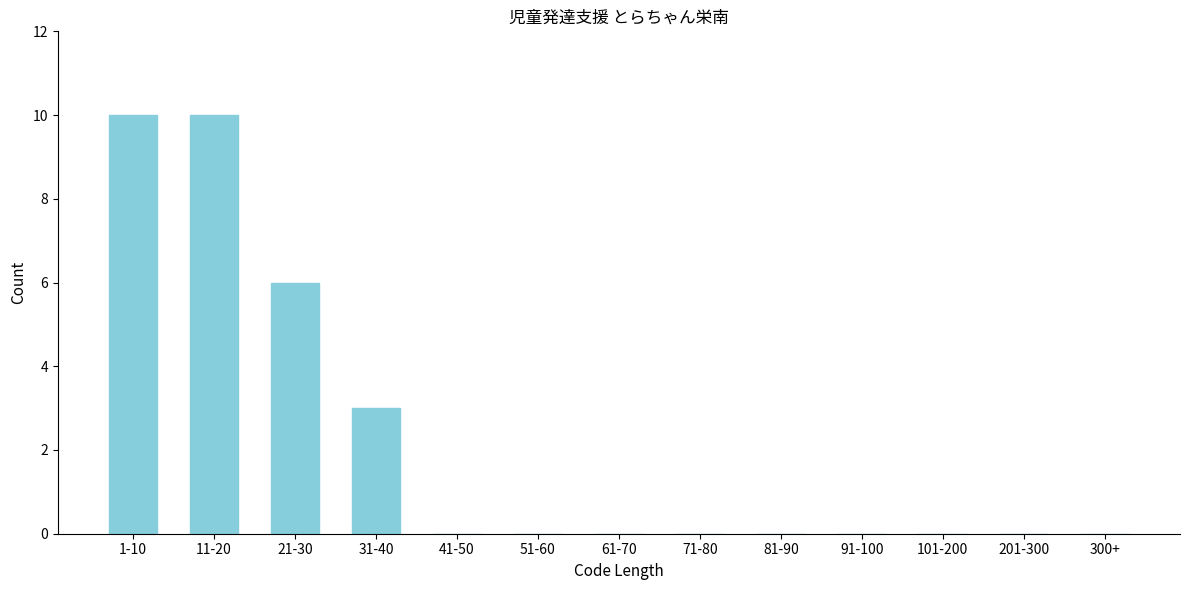

Reading left to right, list all the values displayed in this chart.

1-10=10	11-20=10	21-30=6	31-40=3	41-50=0	51-60=0	61-70=0	71-80=0	81-90=0	91-100=0	101-200=0	201-300=0	300+=0